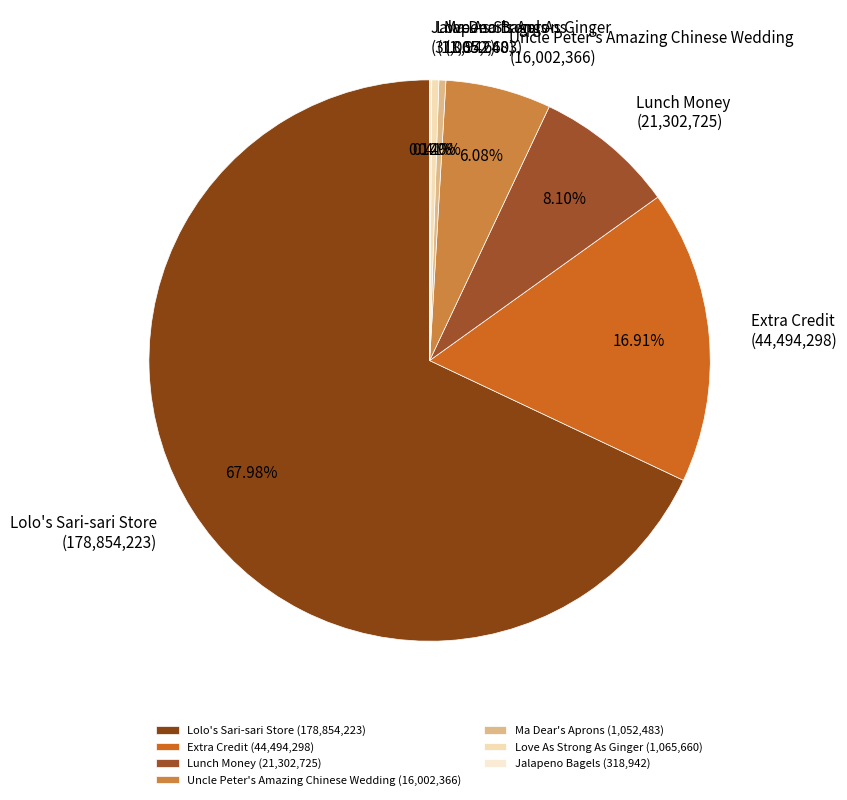

To the nearest percent, what is the difference between the Ma Dear's Aprons and Uncle Peter's Amazing Chinese Wedding slice percentages?

6%